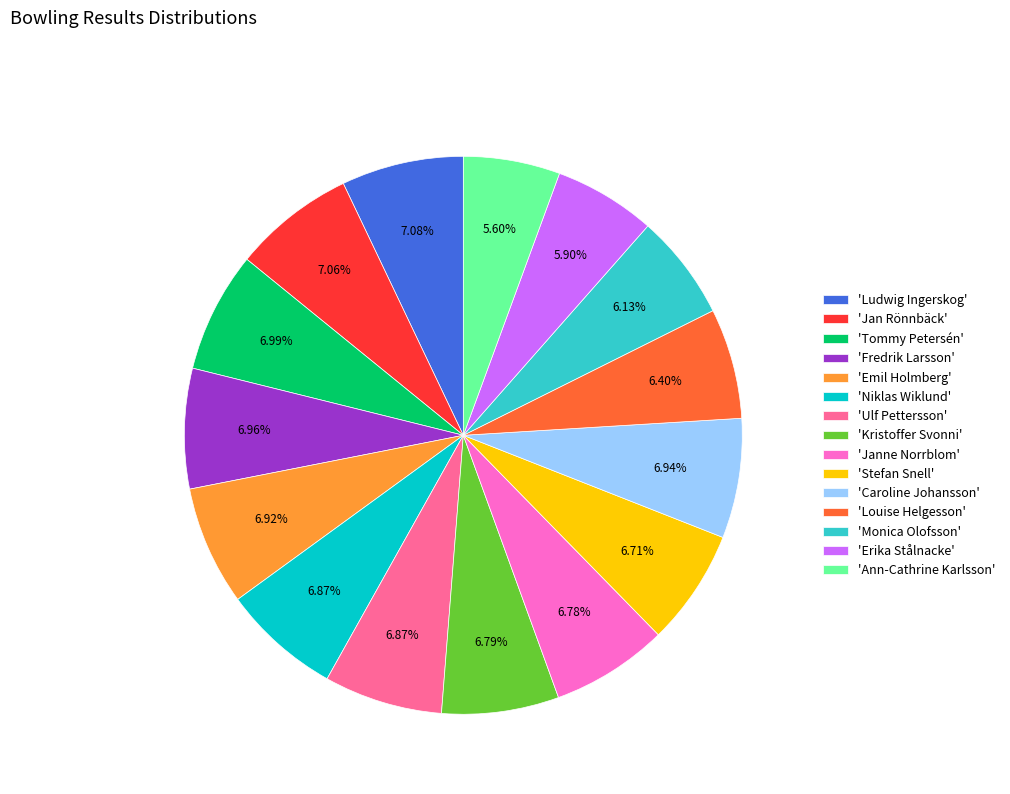

To the nearest percent, what is the average slice percentage?

7%